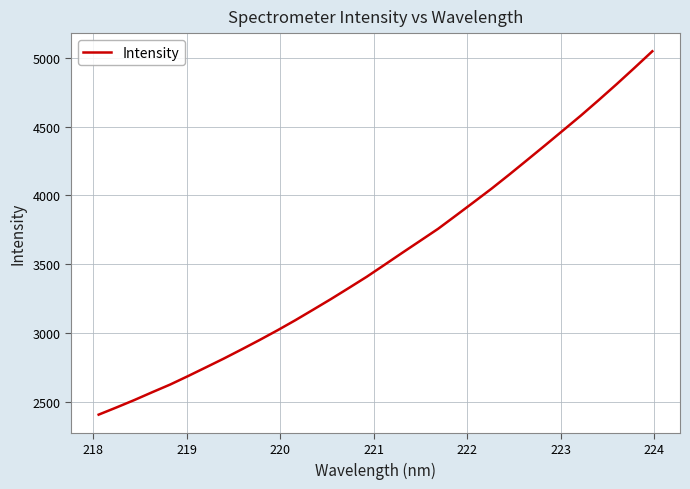

What is the smallest value displayed?

2405.2